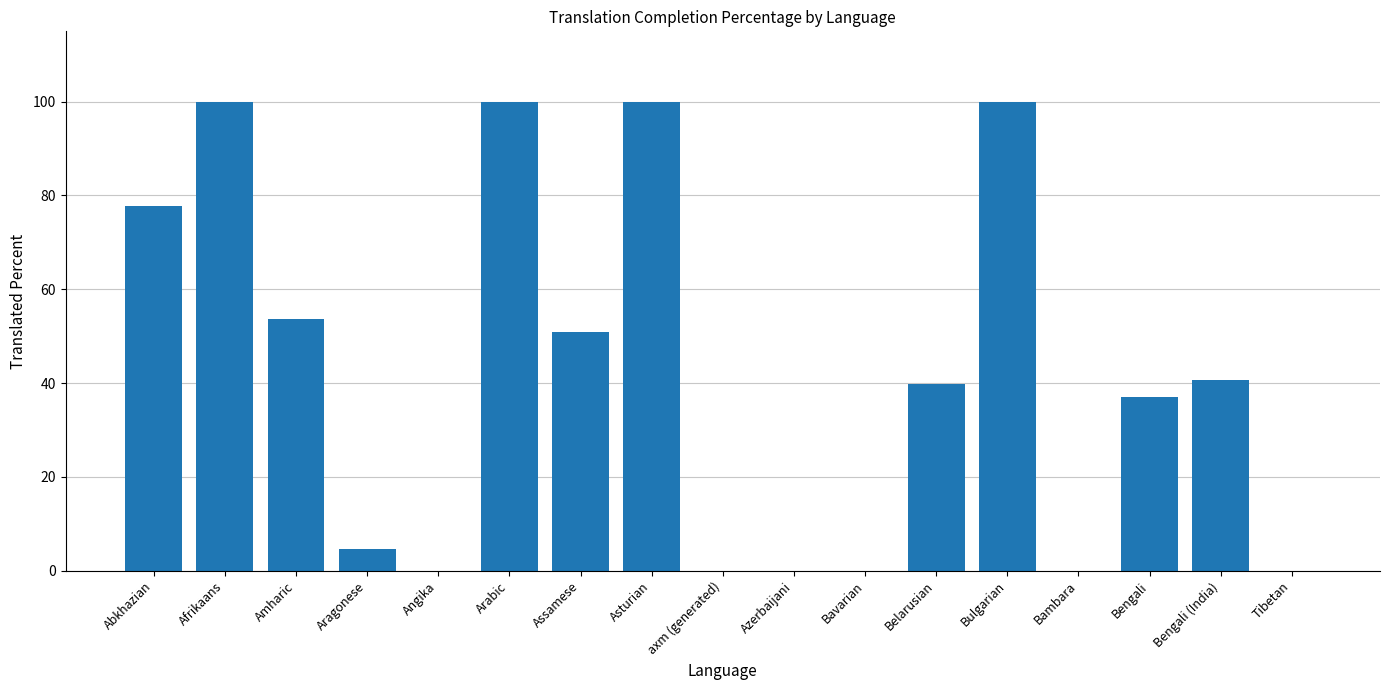

True or false: the data shows -59.2 at Angika.

False